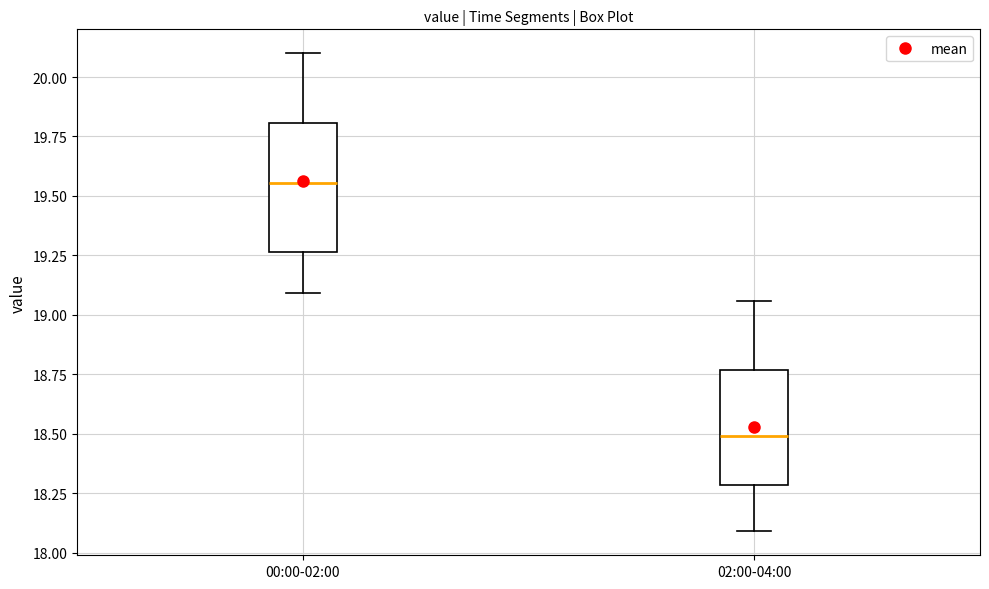

Reading left to right, read every box against the y-axis: the position of its median line, the range the box covers, and the ends of its whiskers. The values are not printed on the chart, so give them approximately, as read against the axis.

00:00-02:00: median 19.55, box 19.25 to 19.80, whiskers 19.10 to 20.10
02:00-04:00: median 18.50, box 18.30 to 18.75, whiskers 18.10 to 19.05